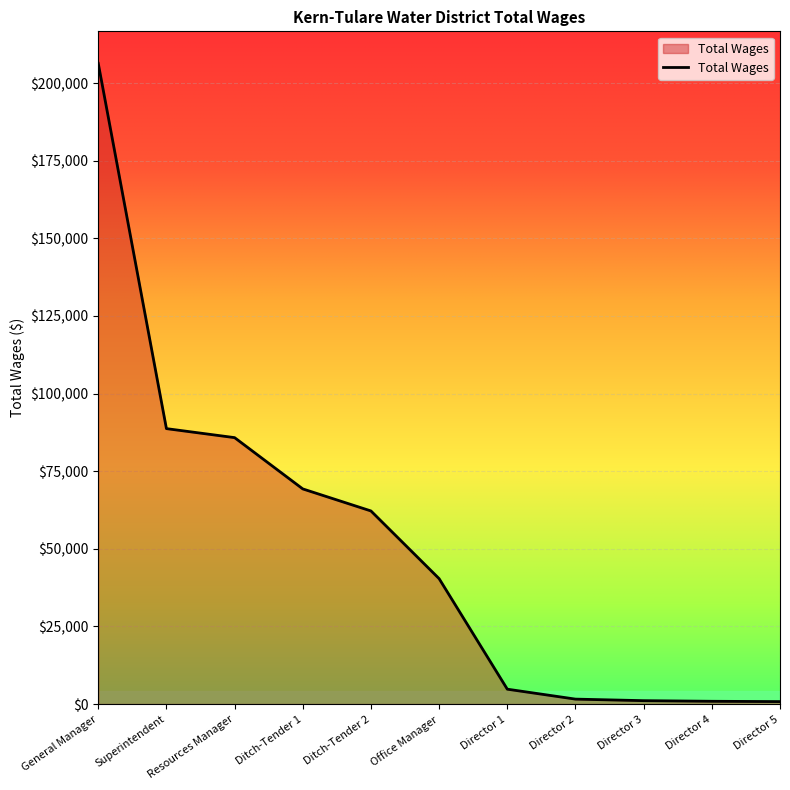

What is the ratio of the value at Resources Manager to the value at Ditch-Tender 1?

1.2